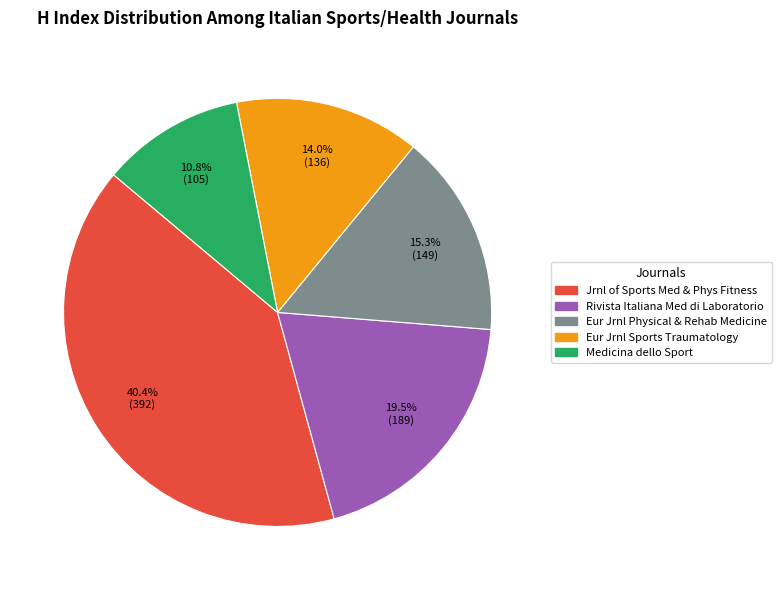

Is there any slice that represents more than half of the pie?

No